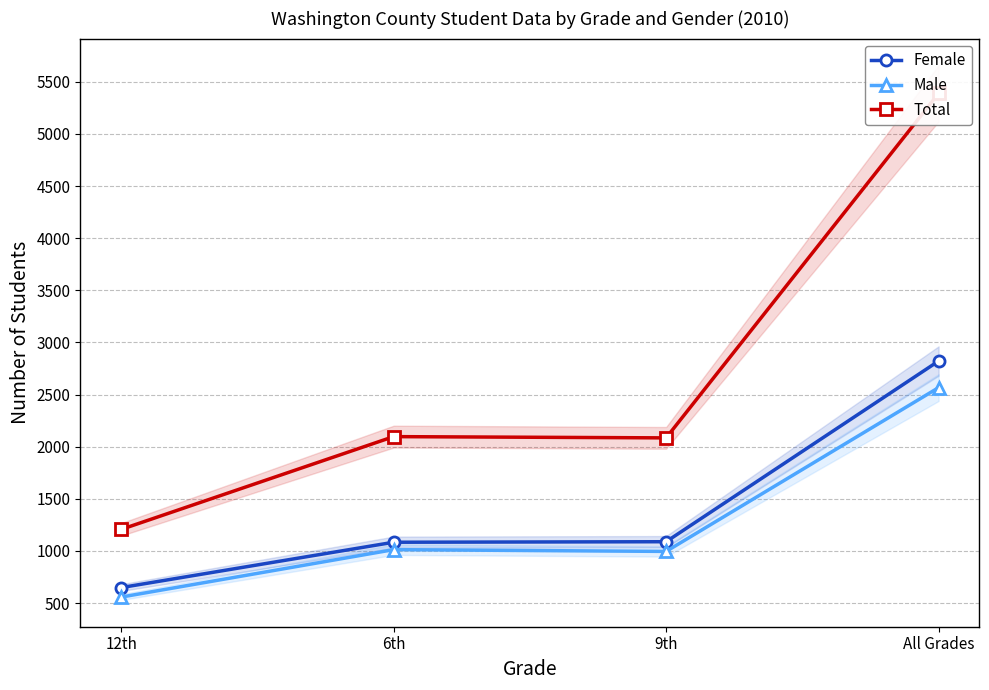

What is the difference between the highest and lowest values at 9th?

1089